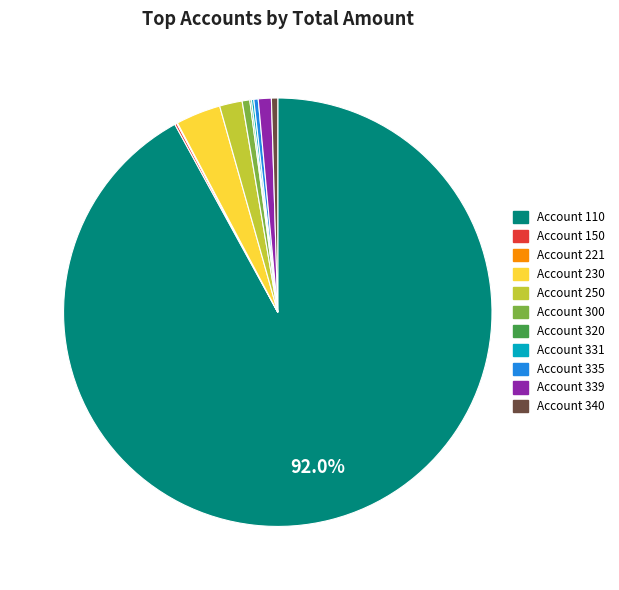

Is there any slice that represents more than half of the pie?

Yes